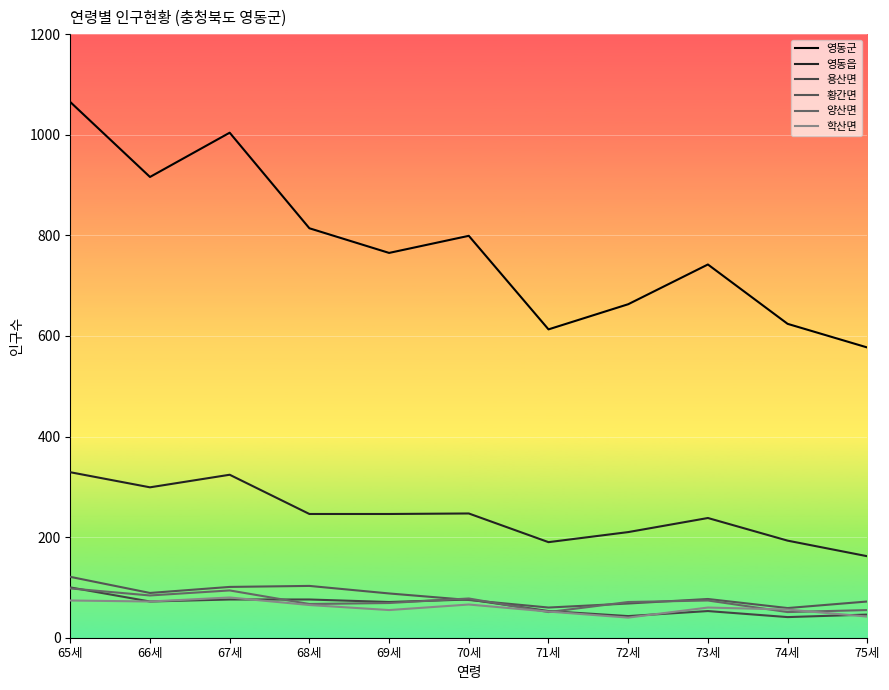

The value of 영동읍 at 65세 is 525. True or false?

False